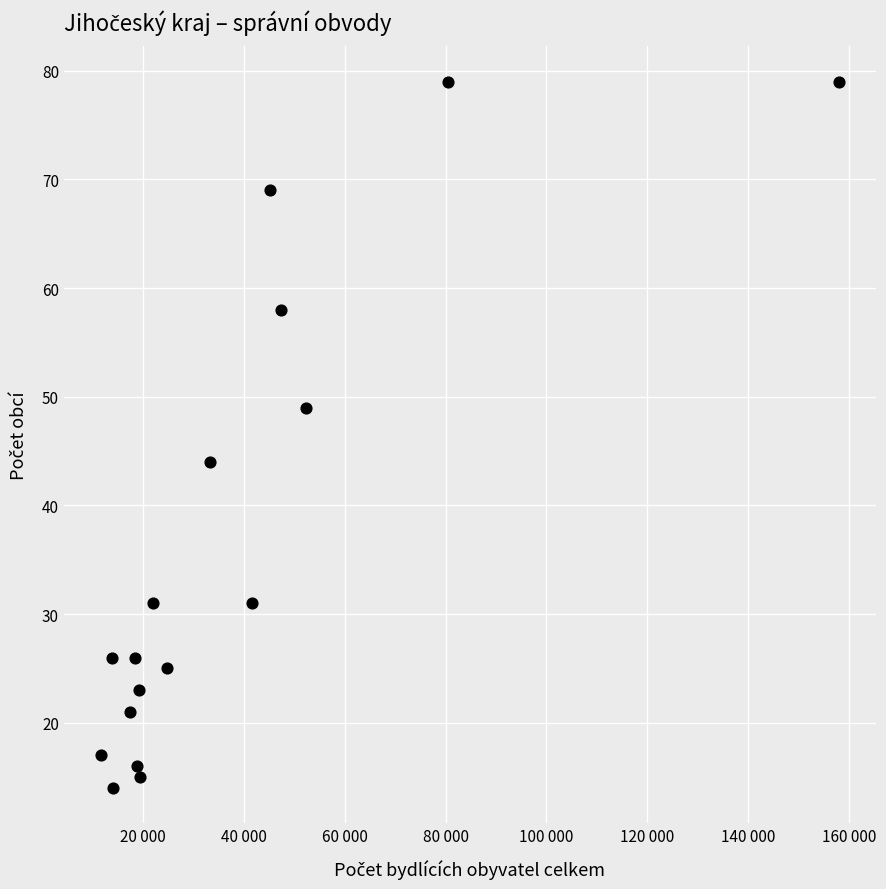

What is the range of X values (max minus min)?

146300